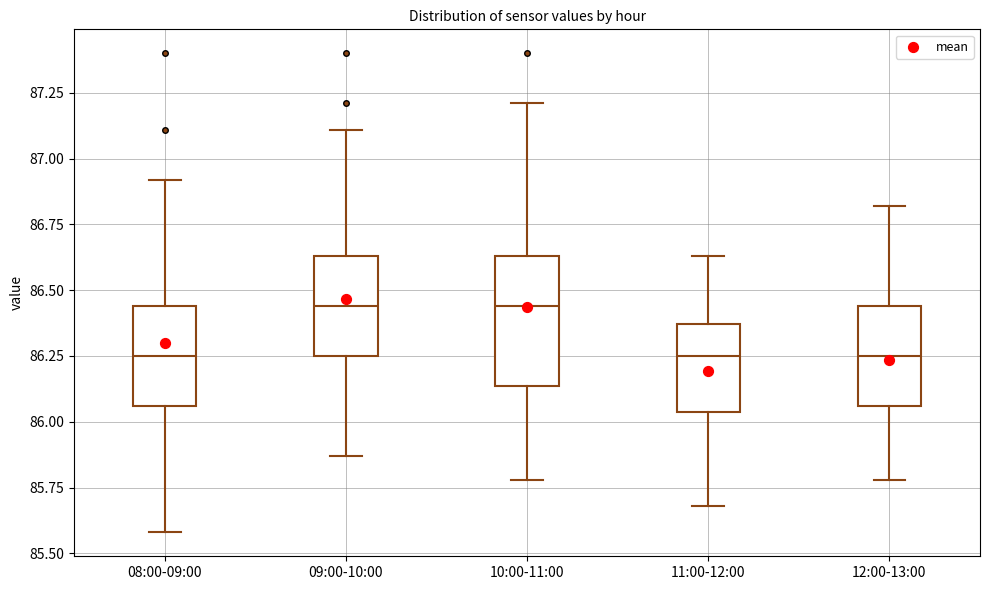

Reading left to right, transcribe this box plot: for each box, give where its median line is, the range the box spans, and where its two whiskers end, as read against the y-axis. The values are not printed on the chart, so give them approximately, as read against the axis.

08:00-09:00: median 86.25, box 86.05 to 86.45, whiskers 85.60 to 86.90
09:00-10:00: median 86.45, box 86.25 to 86.65, whiskers 85.85 to 87.10
10:00-11:00: median 86.45, box 86.15 to 86.65, whiskers 85.80 to 87.20
11:00-12:00: median 86.25, box 86.05 to 86.35, whiskers 85.70 to 86.65
12:00-13:00: median 86.25, box 86.05 to 86.45, whiskers 85.80 to 86.80